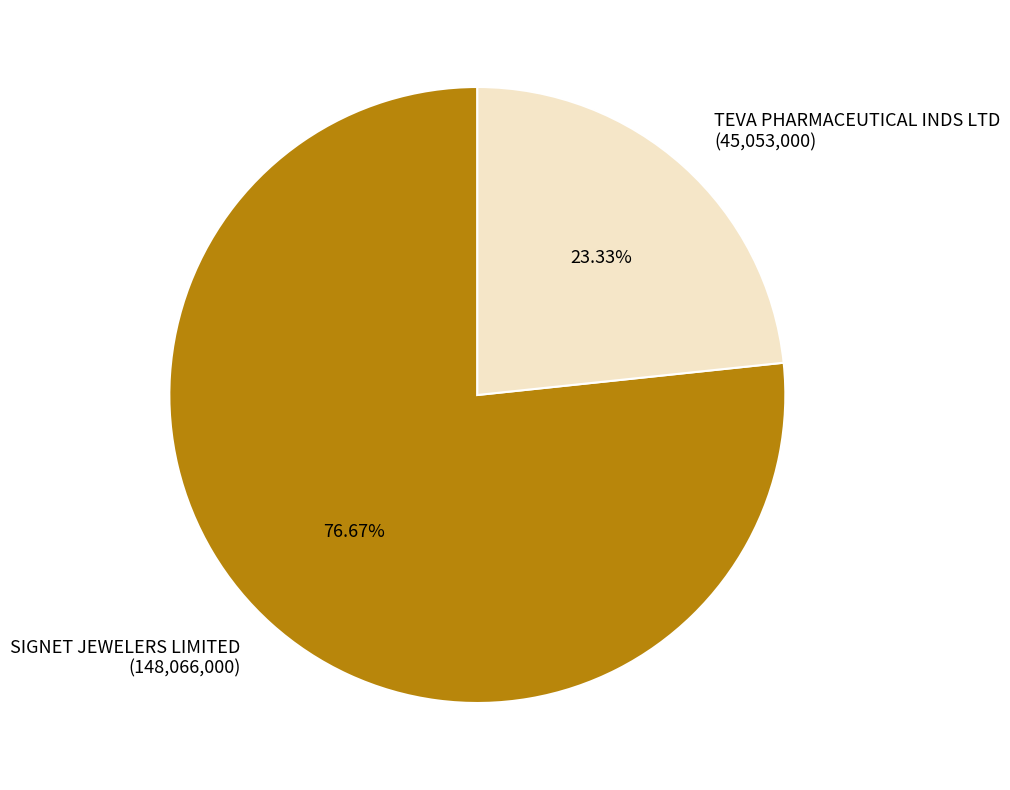

What percentage is the SIGNET JEWELERS LIMITED slice, to the nearest percent?

77%